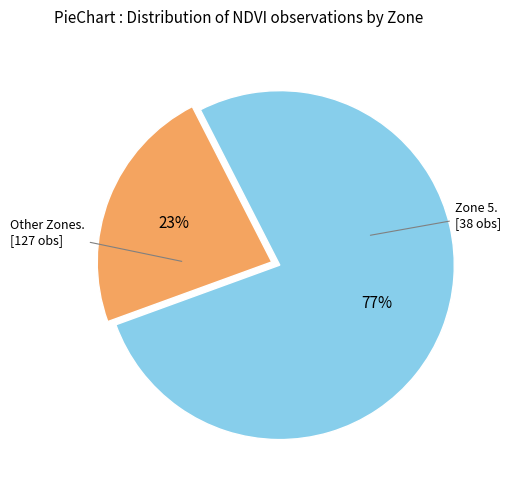

To the nearest percent, what is the average slice percentage?

50%